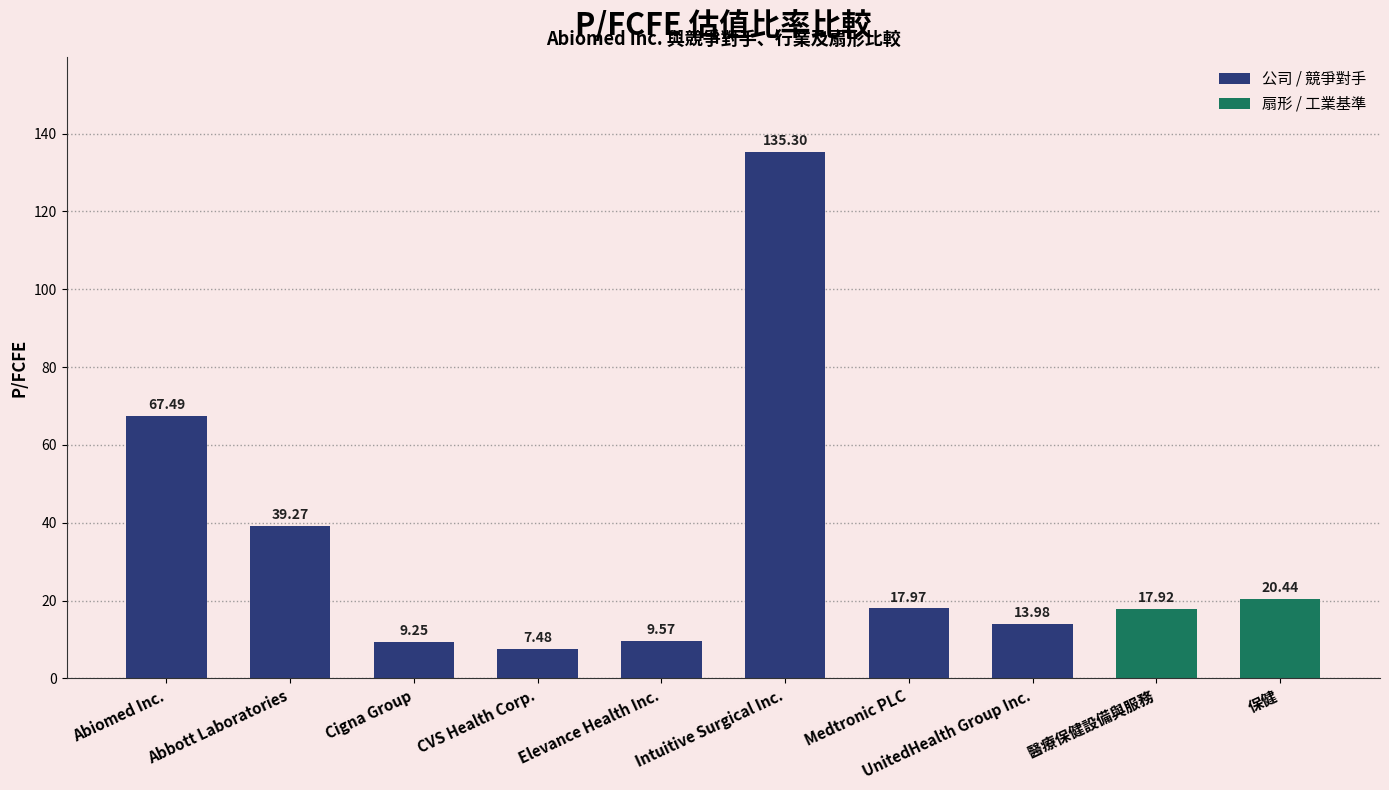

Between Medtronic PLC and UnitedHealth Group Inc., which is larger?

Medtronic PLC